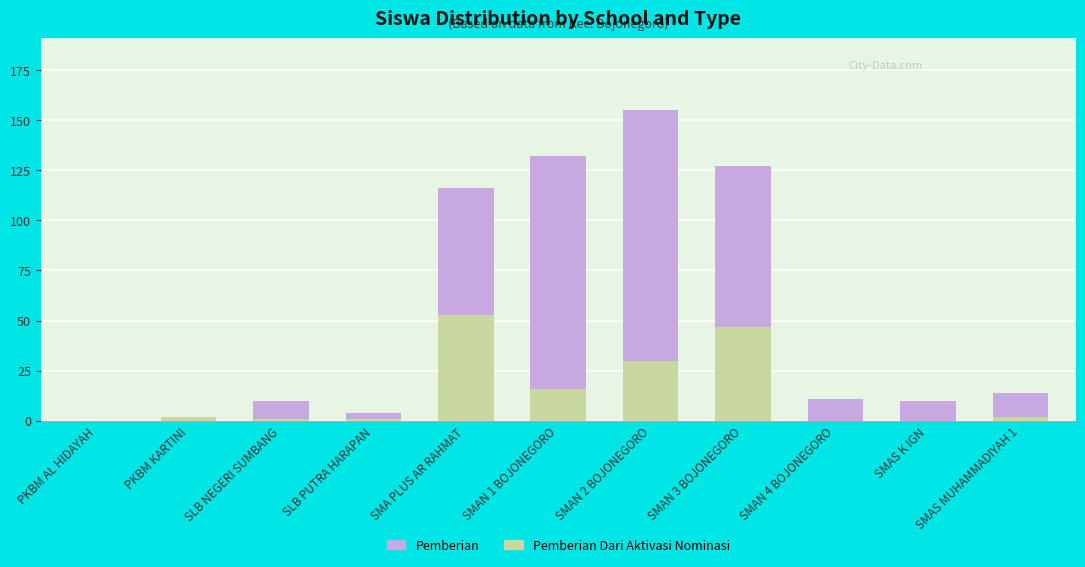

At which category is the sum across all series the highest?

SMAN 2 BOJONEGORO